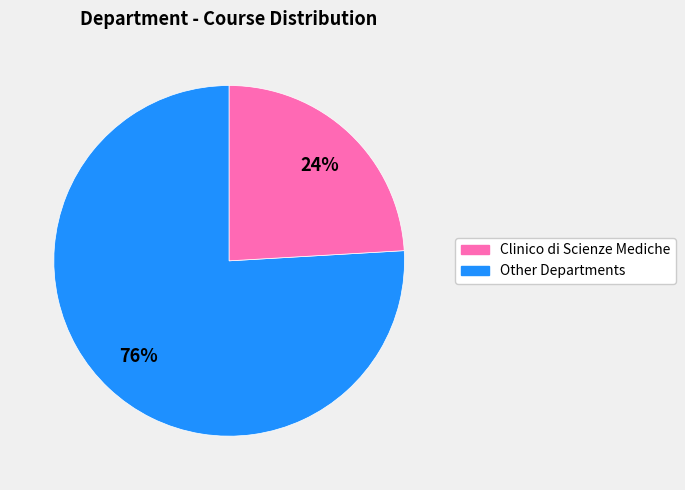

Is there a majority slice in this chart?

Yes